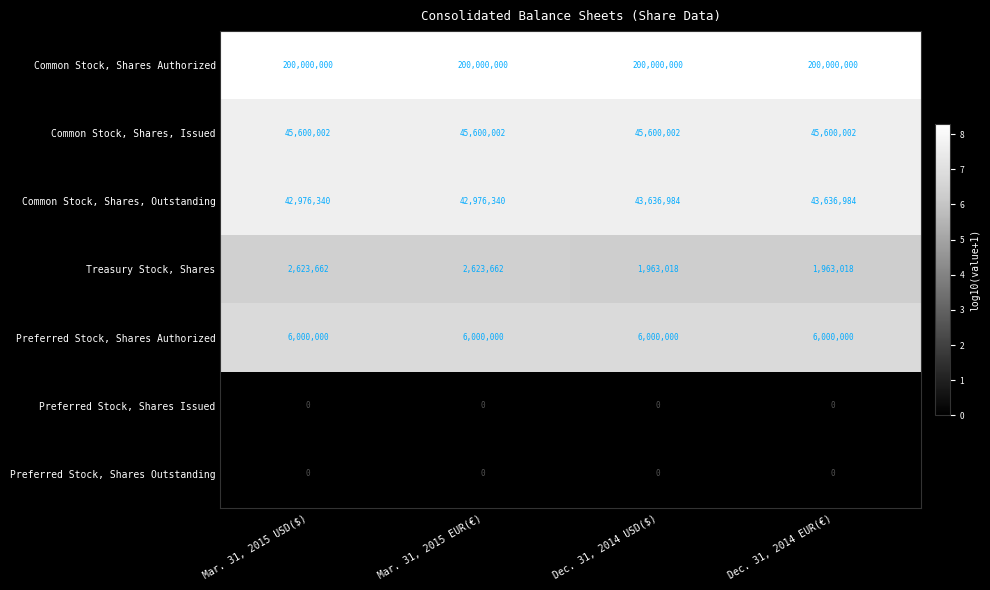

What is the total value across all series at Mar. 31, 2015 EUR(€)?

297200004